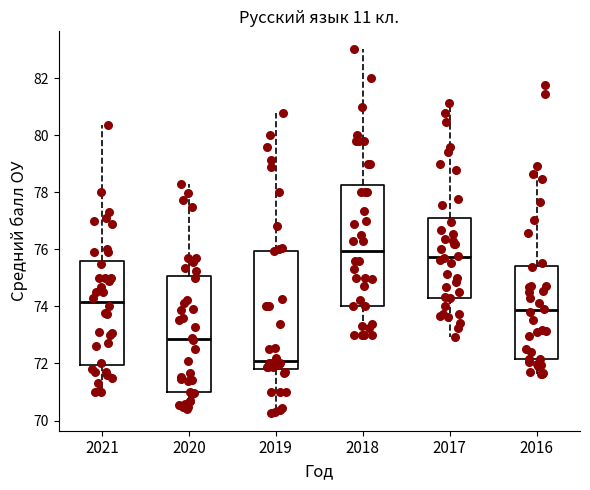

Where does the median line of the box at x = 2017 sit on the y-axis? The values are not printed on the chart, so give them approximately, as read against the axis.

75.8